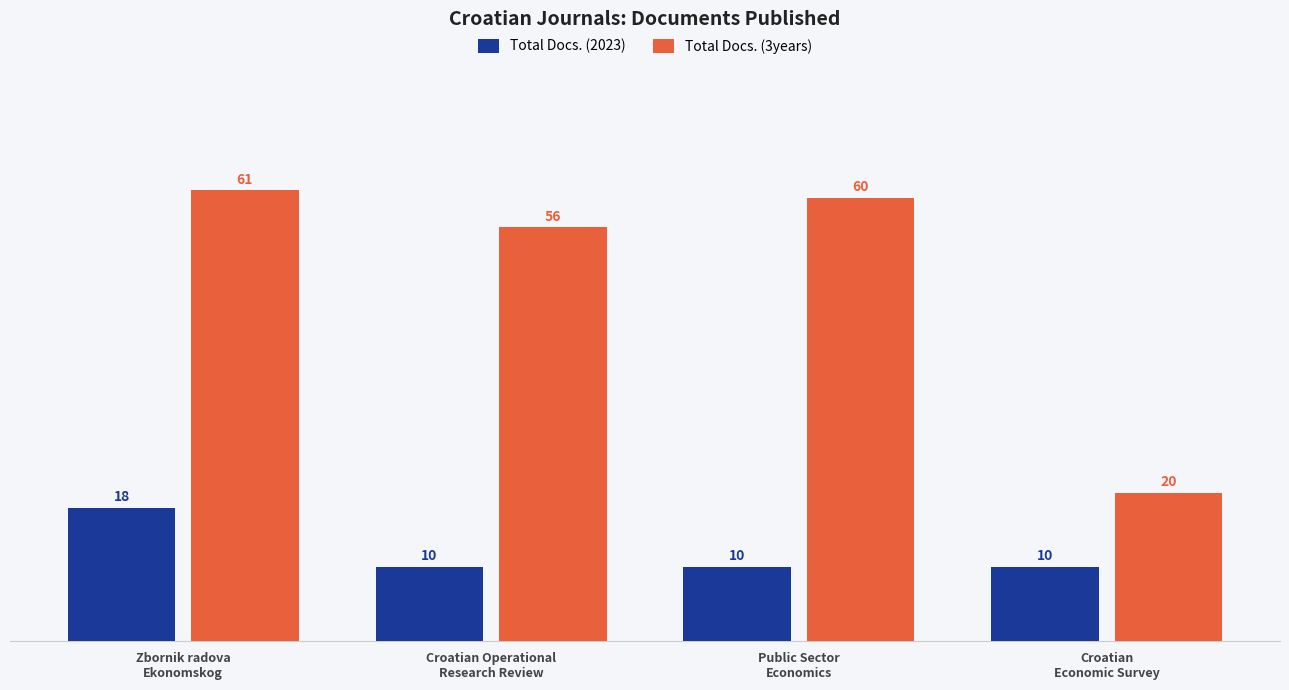

How many data points in Total Docs. (2023) are above 10?

1